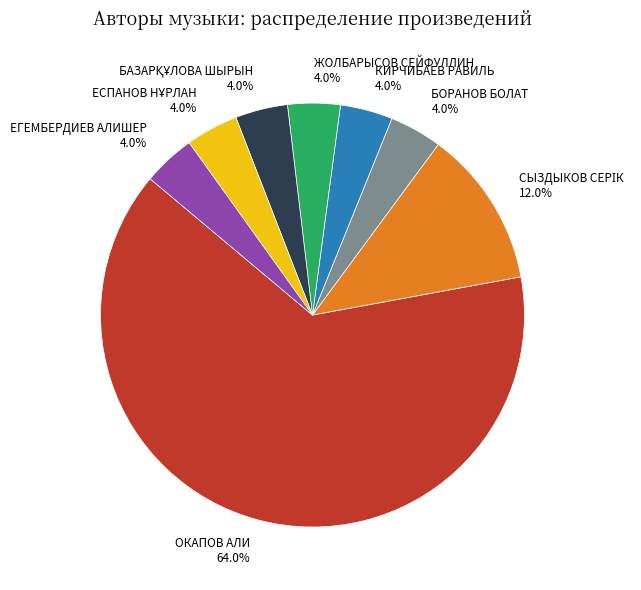

How much of the chart is everything except КИРЧИБАЕВ РАВИЛЬ?

96.0%